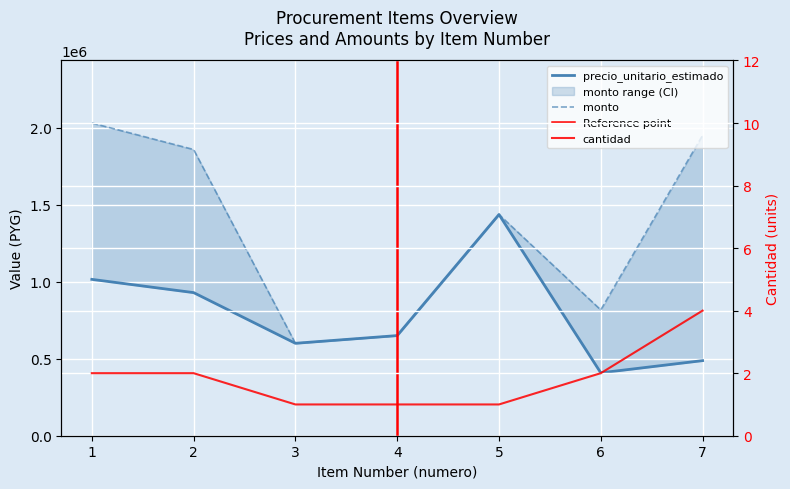

How many lines are shown in the chart?

3